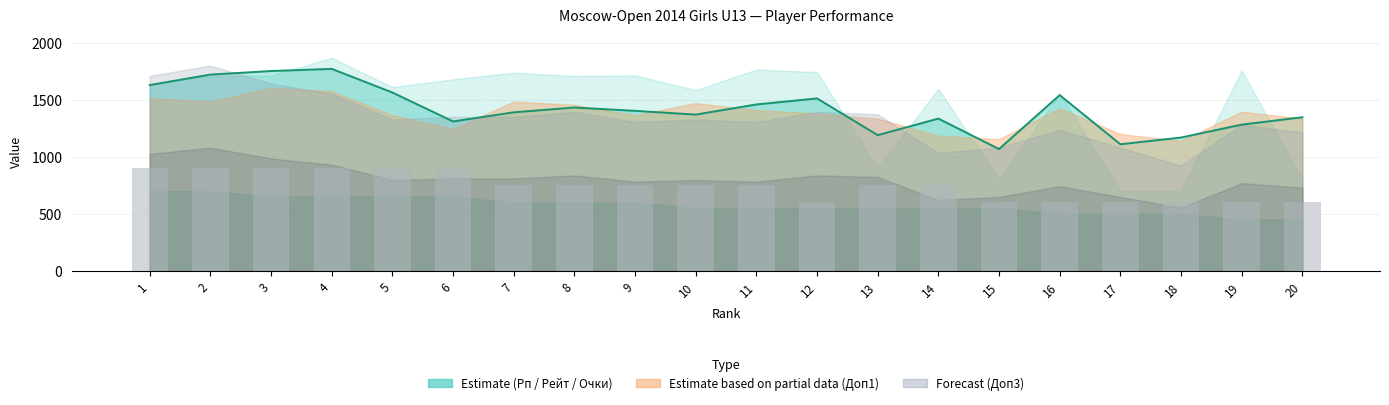

What is the total value across all series at 18?

1769